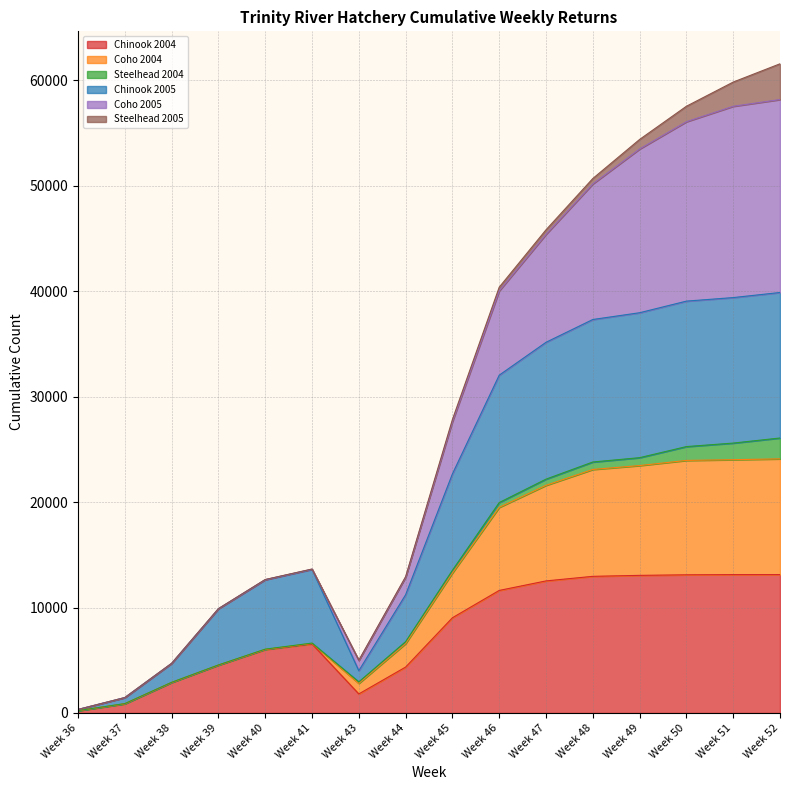

How many data points in Chinook 2005 are above 22681?

7